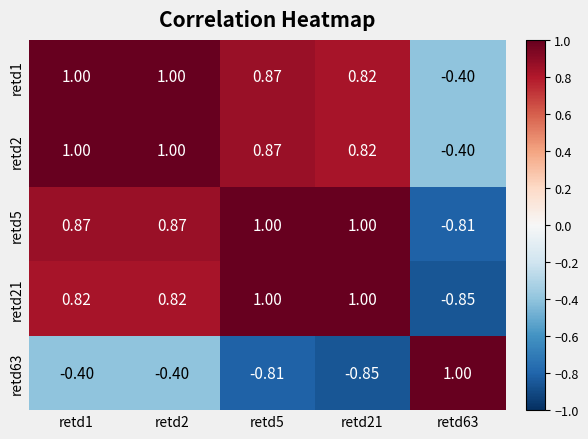

Is the value of retd21 at retd2 greater than the value of retd63 at retd5?

Yes